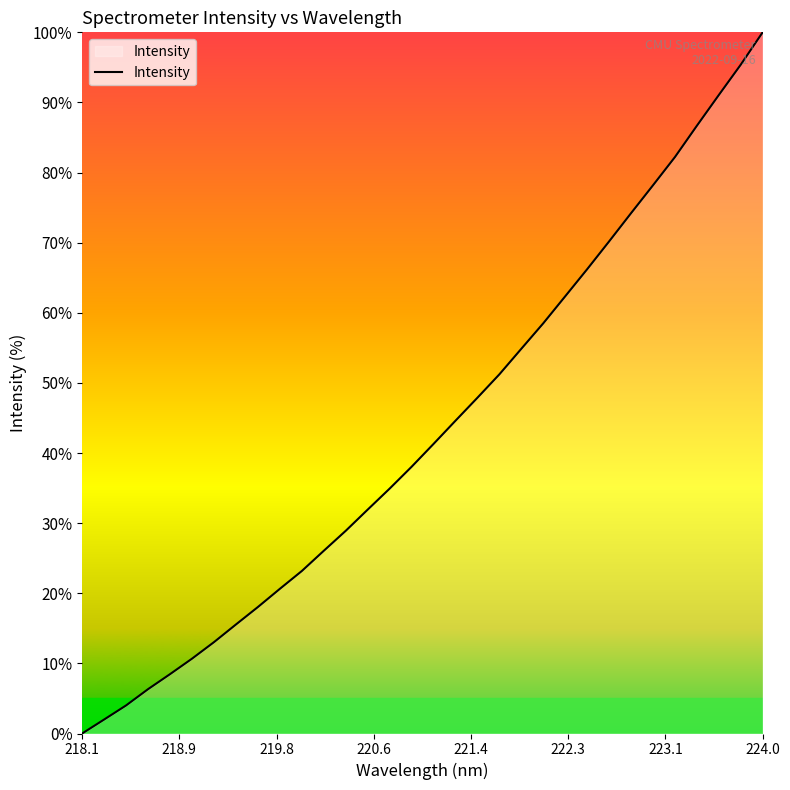

How many lines are shown in the chart?

1